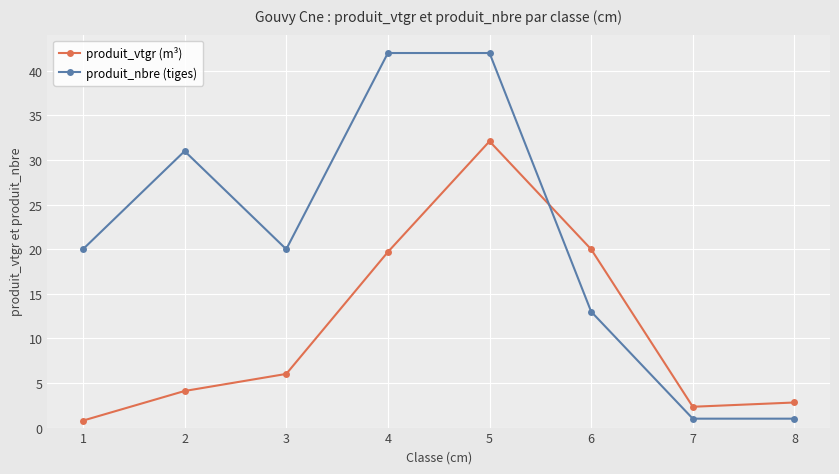

Read the produit_nbre (tiges) value at 5.

42.0